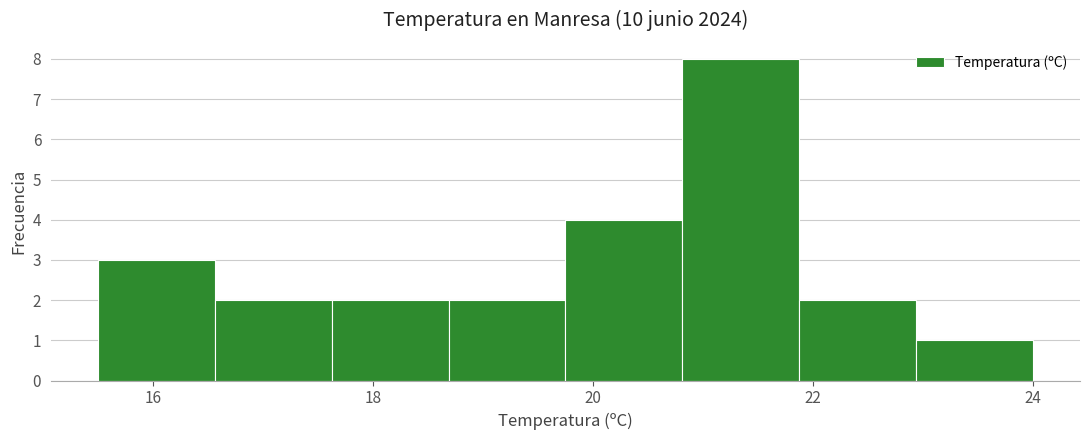

Reading left to right, list every bar in this chart as the range it spans on the x-axis followed by its height. Neither the bar edges nor the heights are printed on the chart, so give them approximately, as read against the axes.

15.6 to 16.6: 3
16.6 to 17.6: 2
17.6 to 18.6: 2
18.6 to 19.8: 2
19.8 to 20.8: 4
20.8 to 21.8: 8
21.8 to 23.0: 2
23.0 to 24.0: 1